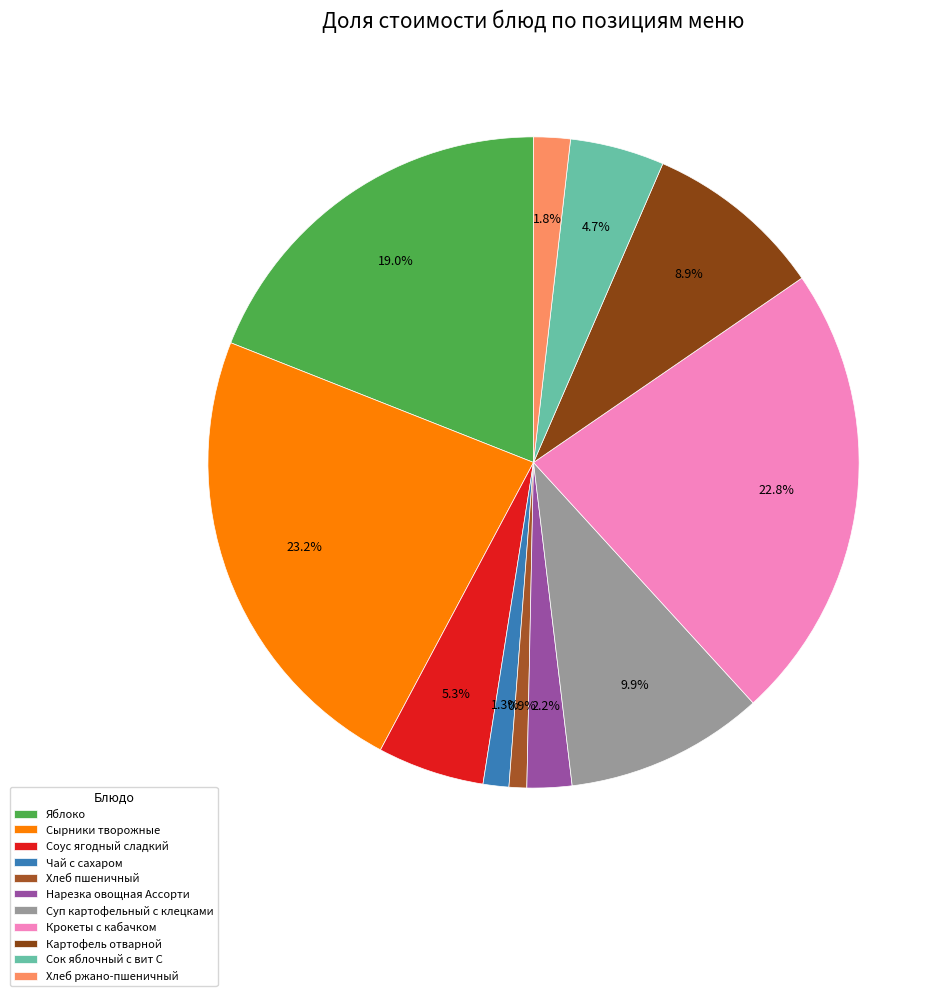

Which category has the smallest portion of the pie?

Хлеб пшеничный